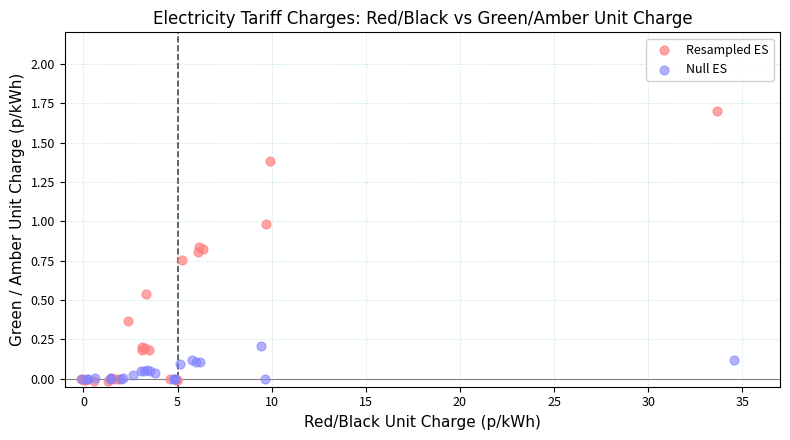

What are all the series names shown in the legend?

Resampled ES, Null ES